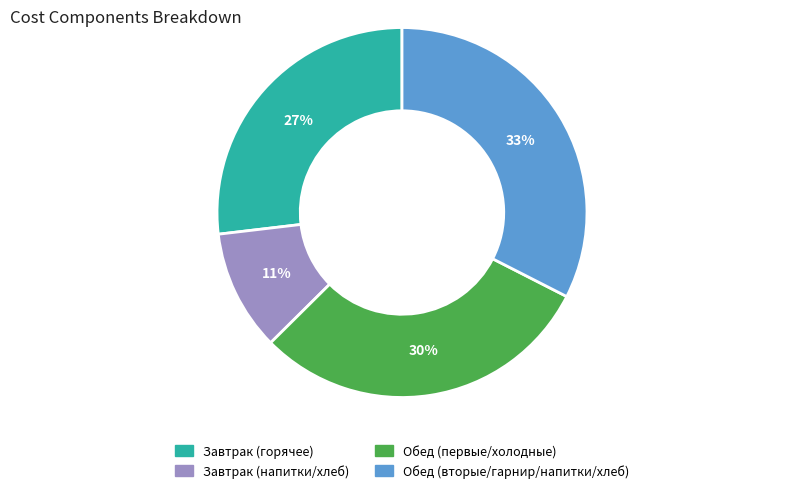

Count the number of slices in the pie.

4